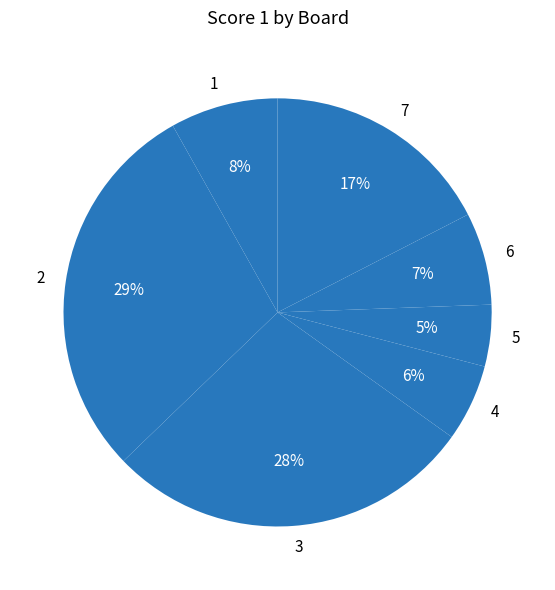

Count the number of slices in the pie.

7